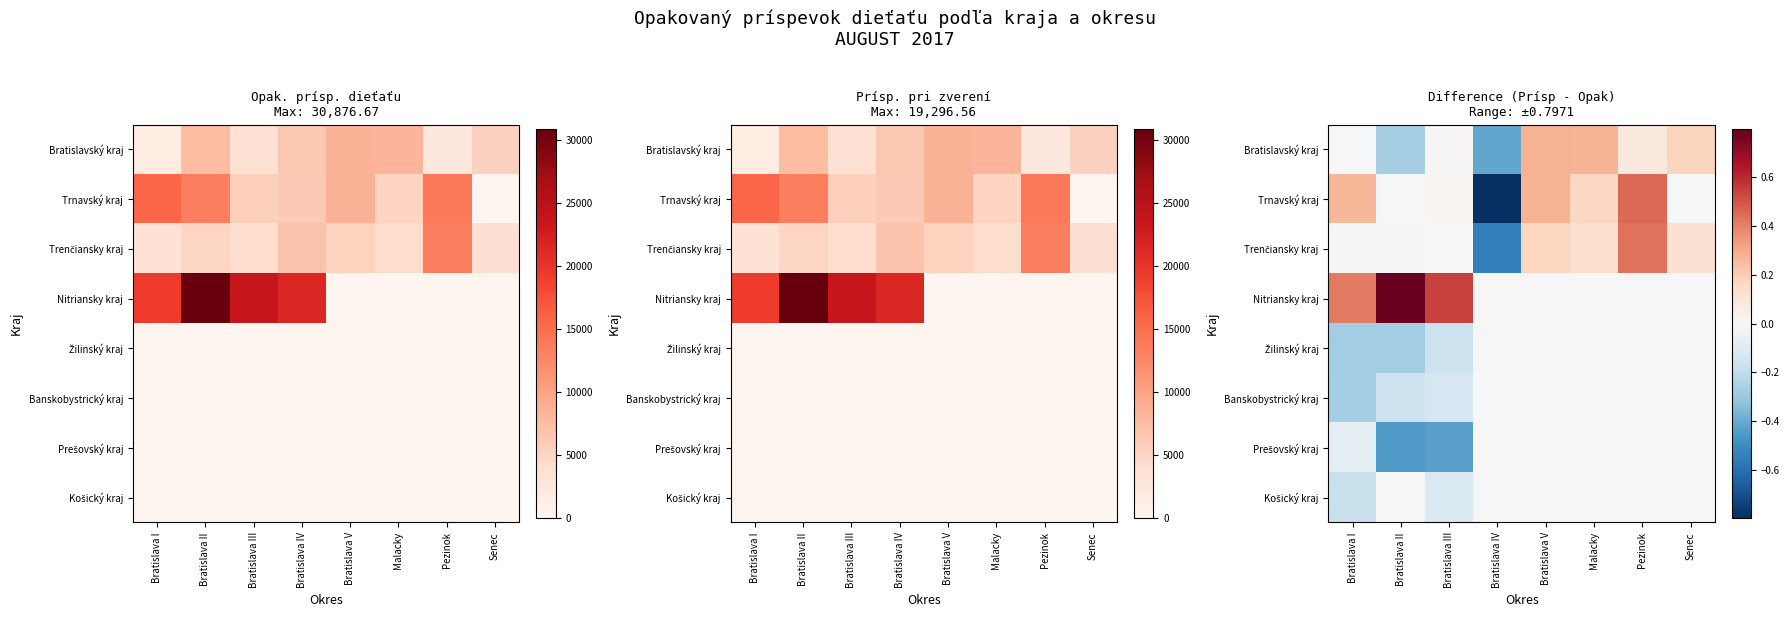

List the labels in order of Nitriansky kraj value, largest first.

Bratislava II, Bratislava III, Bratislava I, Bratislava IV, Bratislava V, Malacky, Pezinok, Senec